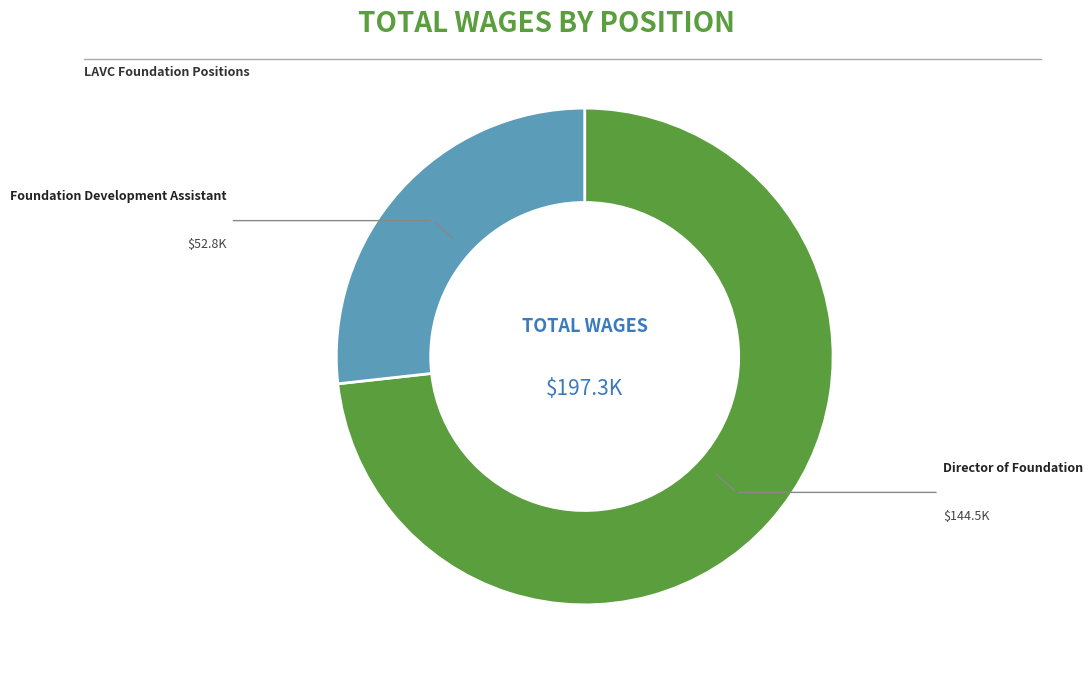

Does any single category account for the majority?

Yes